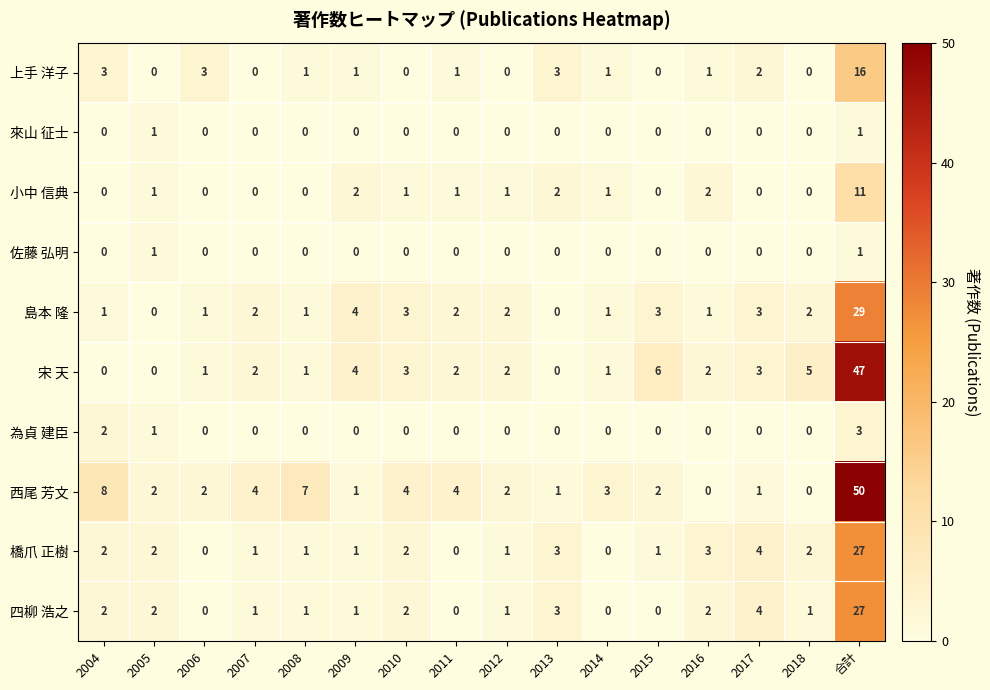

Count the 來山 征士 values in the range 0 to 1.

16